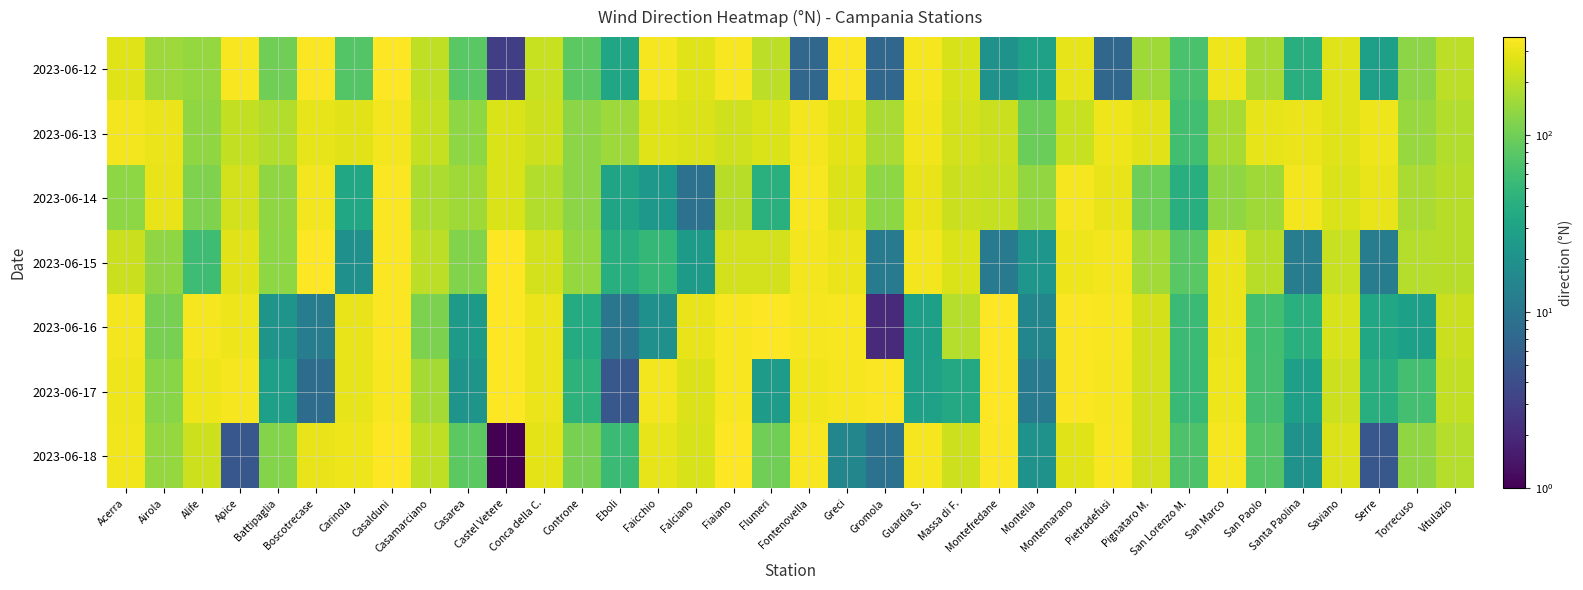

What is the spread (max minus min) of values at Greci?

330